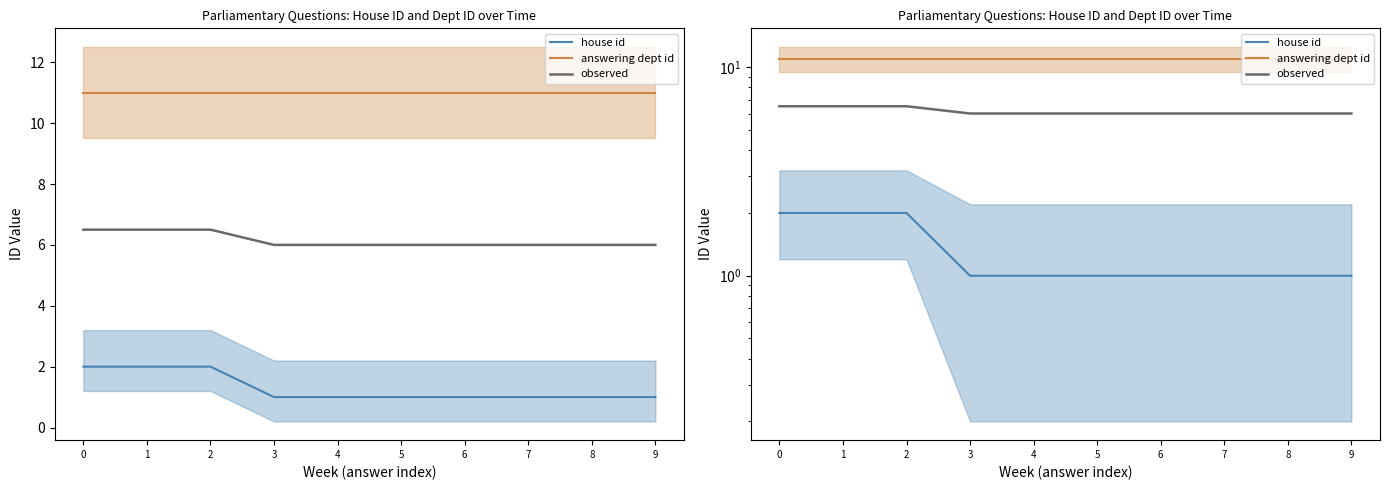

What is the value of the answering dept id point at the 10th from the left?

11.0